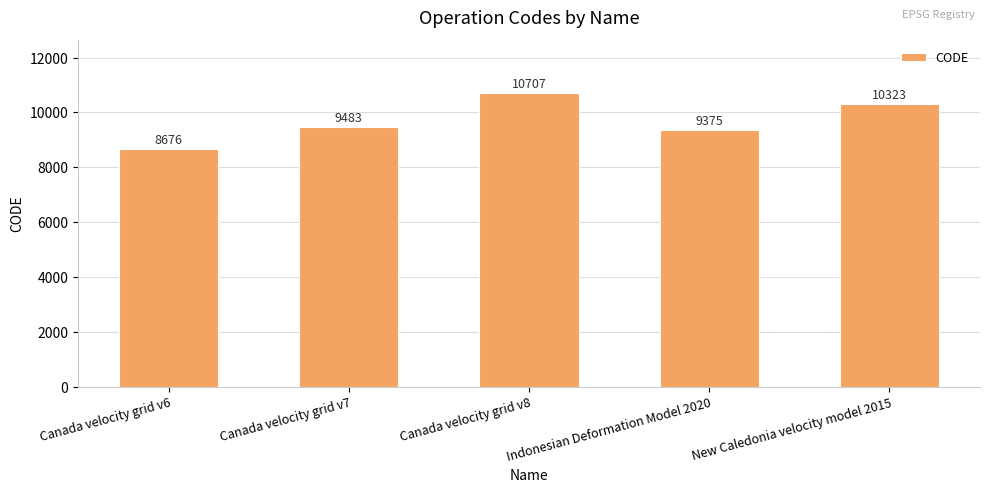

Are the bars horizontal?

No